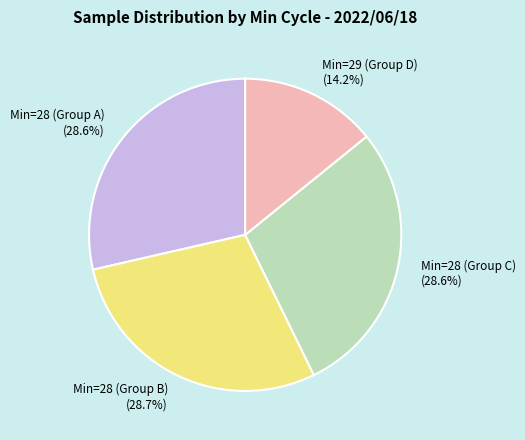

Which slice is the smallest?

Min=29 (Group D) (14.2%)